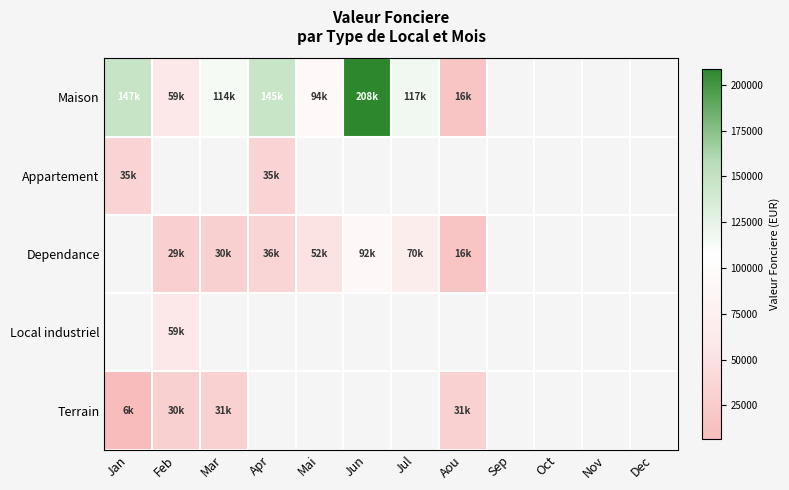

Is the value of Appartement at Mar greater than the value of Terrain at Dec?

No